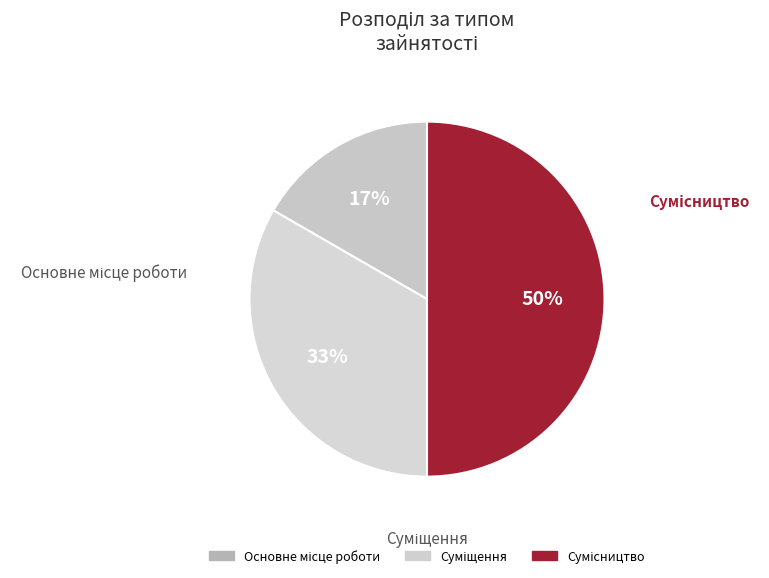

To the nearest percent, what is the difference between the largest and smallest slice percentages?

33%